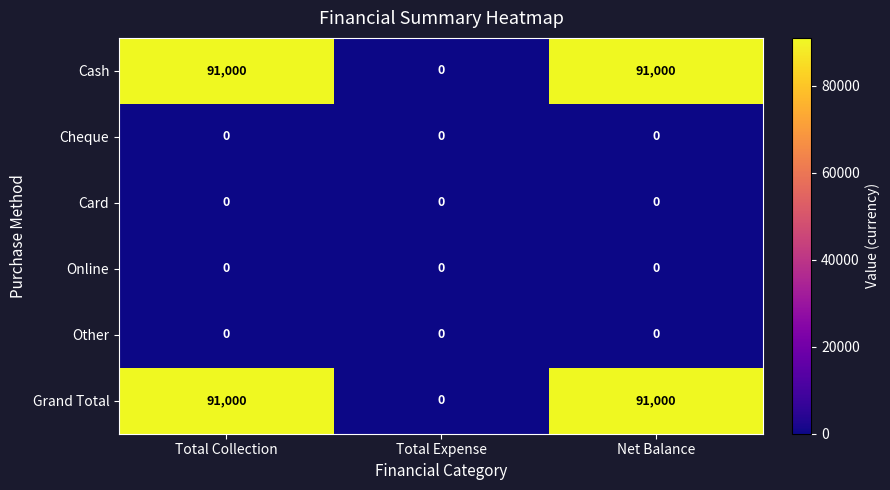

What is the spread (max minus min) of values at Net Balance?

91000